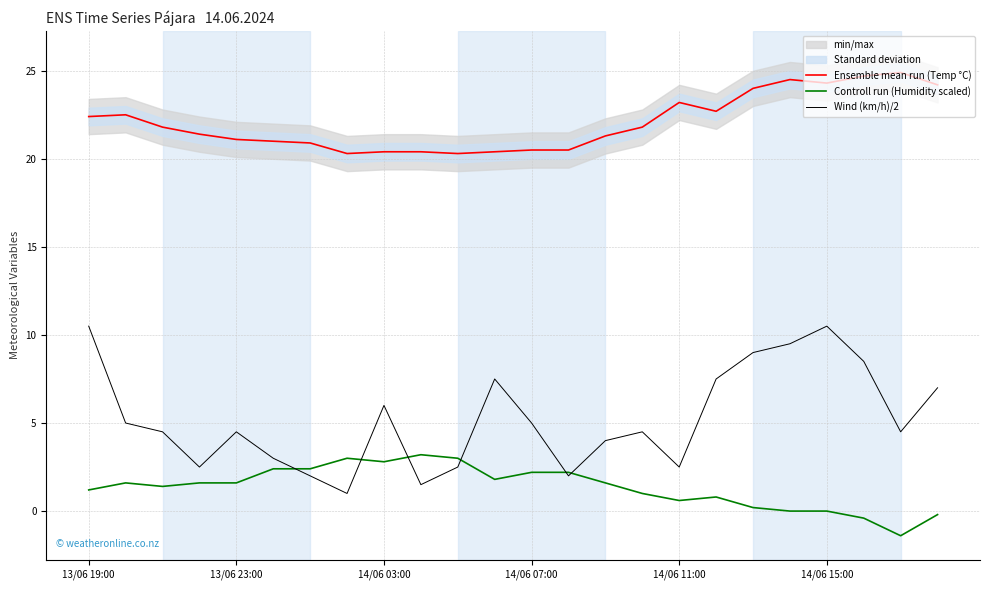

Does the chart have visible grid lines?

Yes